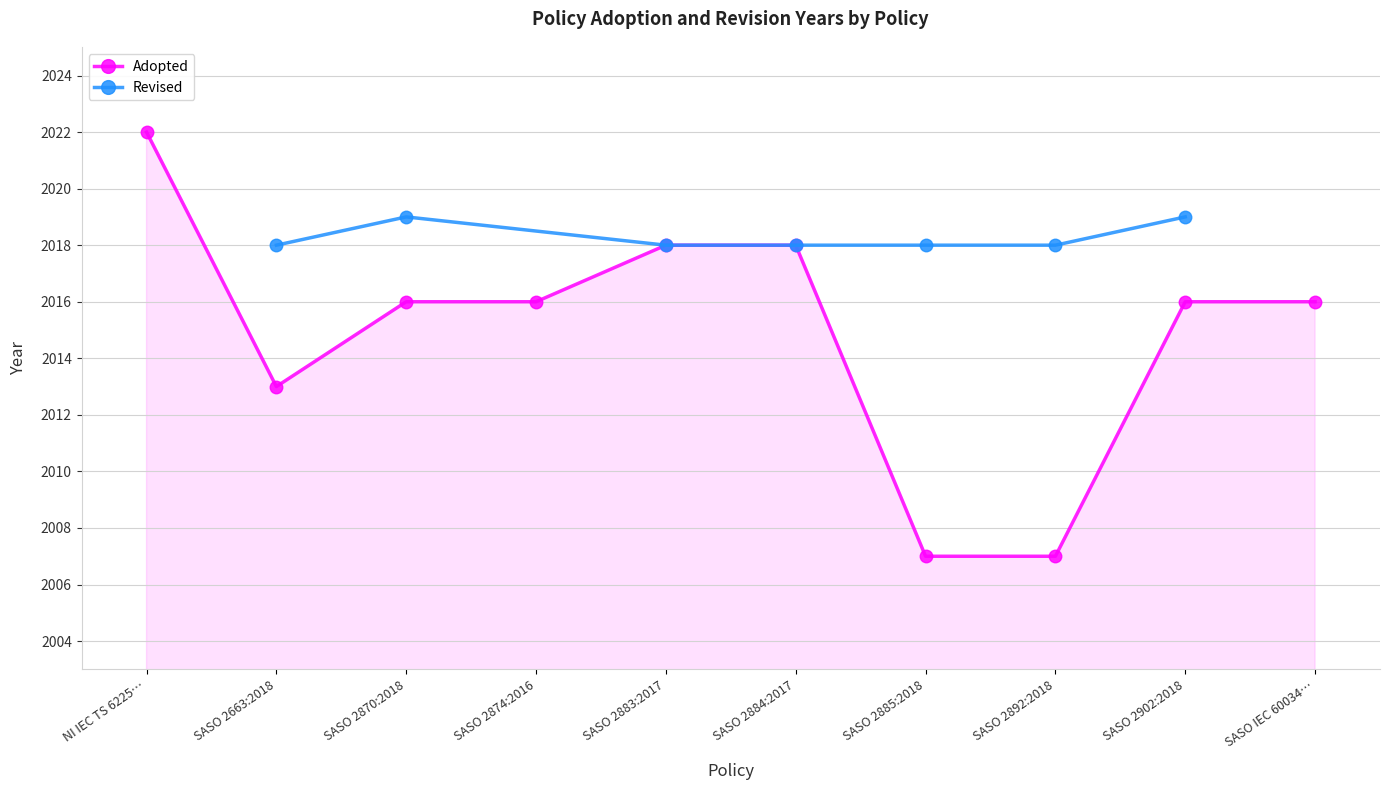

Is it true that the value at SASO 2663:2018 is 2013?

True